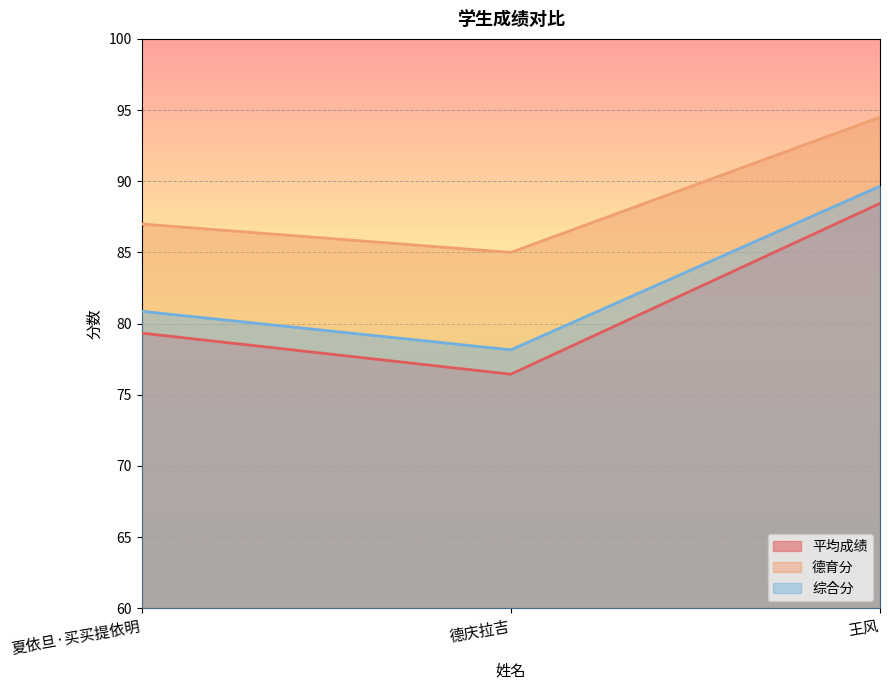

What are all the series names shown in the legend?

平均成绩, 德育分, 综合分